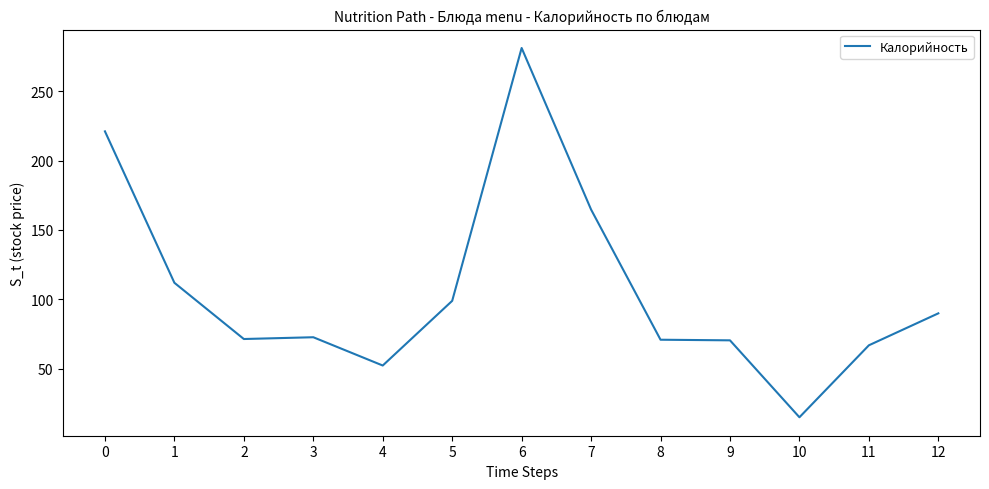

The chart shows a value of 394.1 at 0. True or false?

False